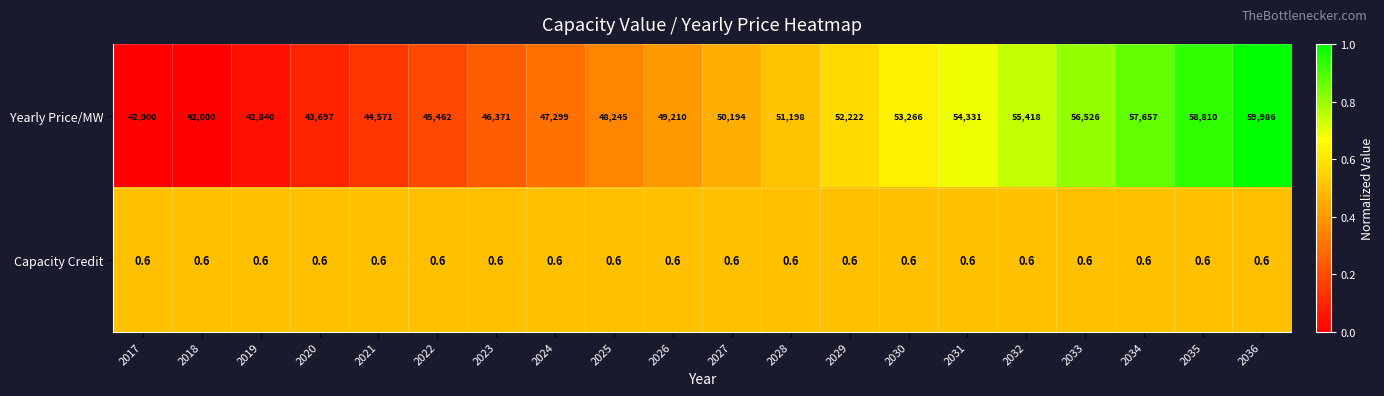

What is the sum of the Capacity Credit values at 2036 and 2024?

1.2